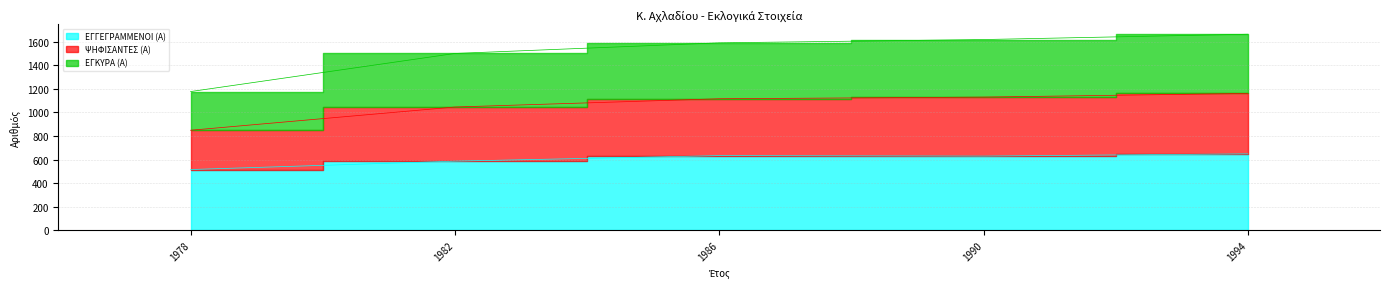

Which category has the highest value in the ΨΗΦΙΣΑΝΤΕΣ (Α) series?

1994